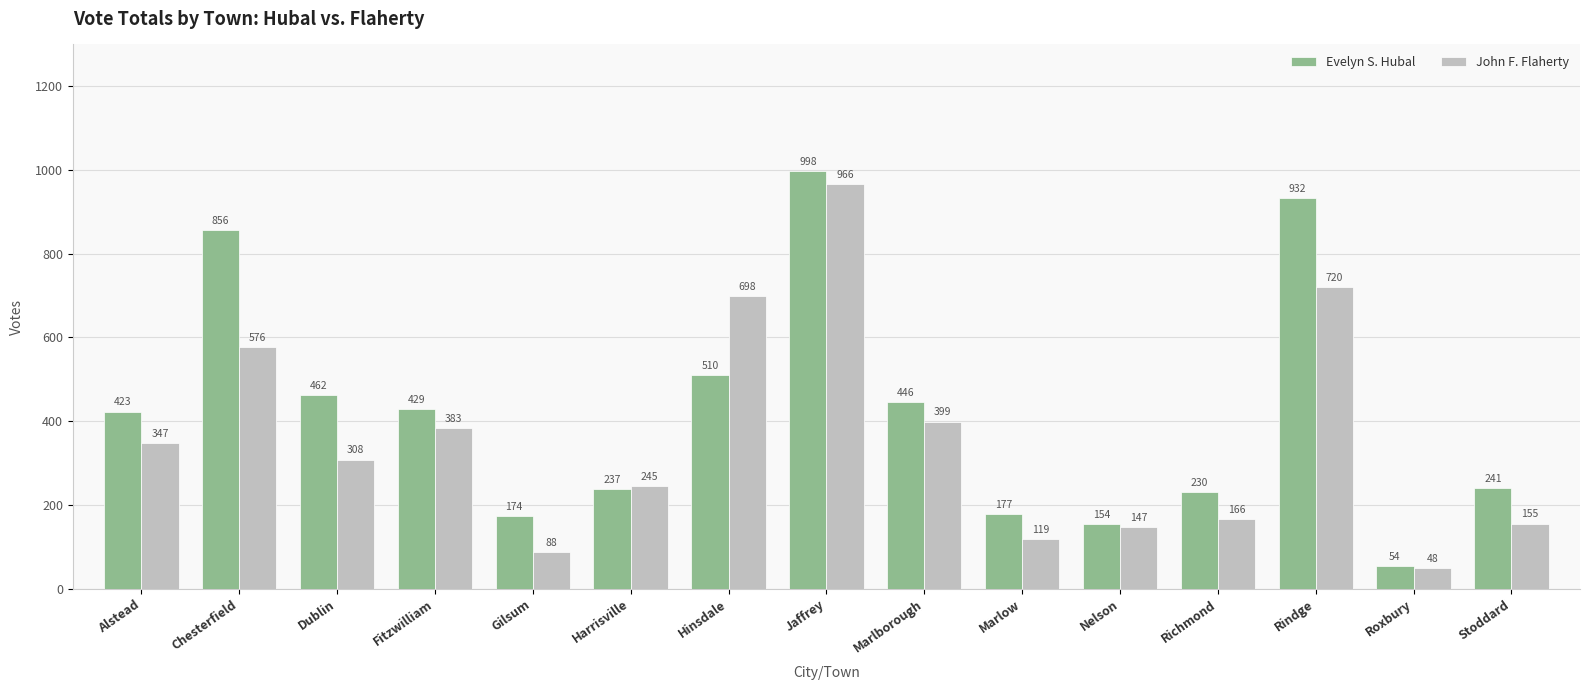

What is the value of the Evelyn S. Hubal bar at the 10th from the left?

177